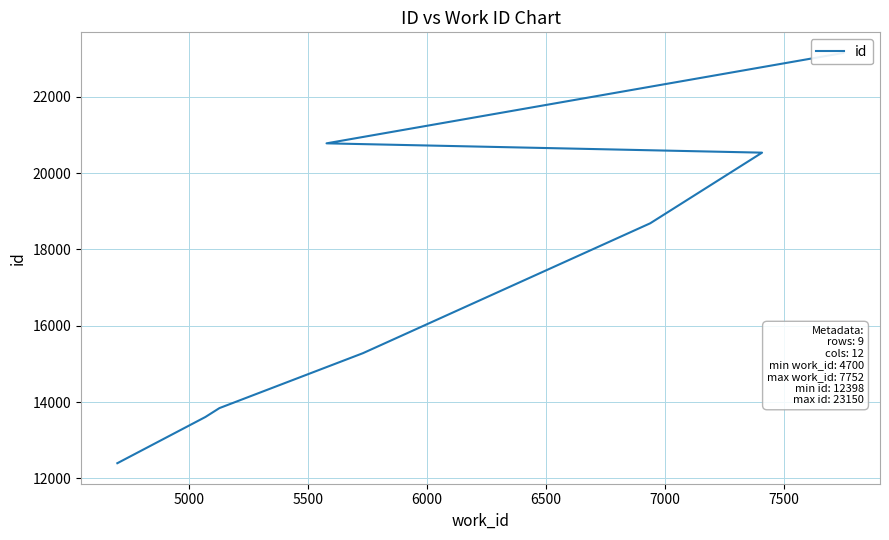

The chart shows a value of 10624 at 8. True or false?

False